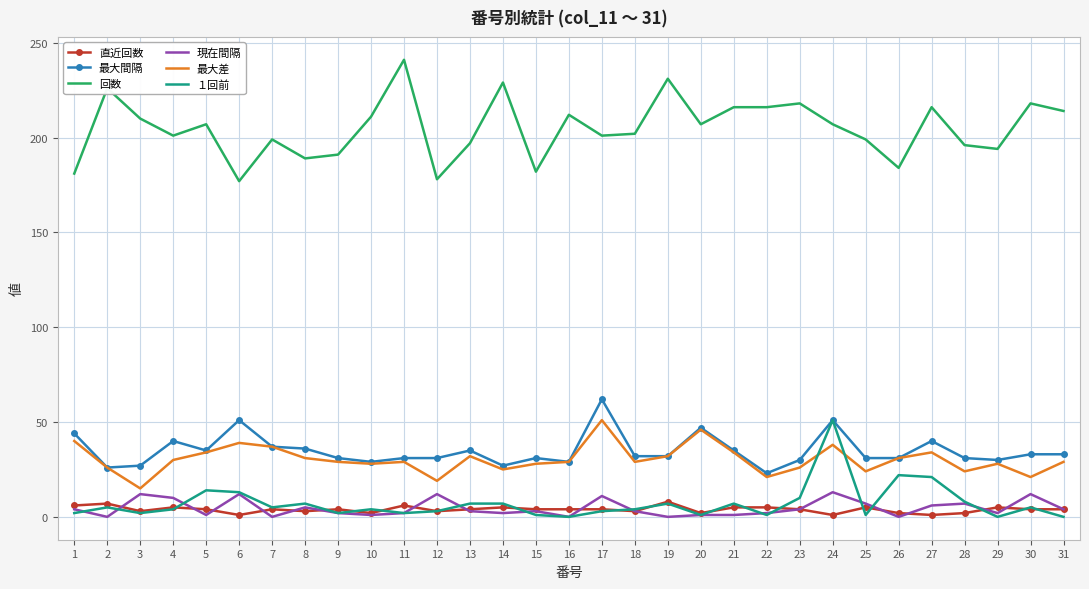

Which series has the largest range (max minus min)?

回数